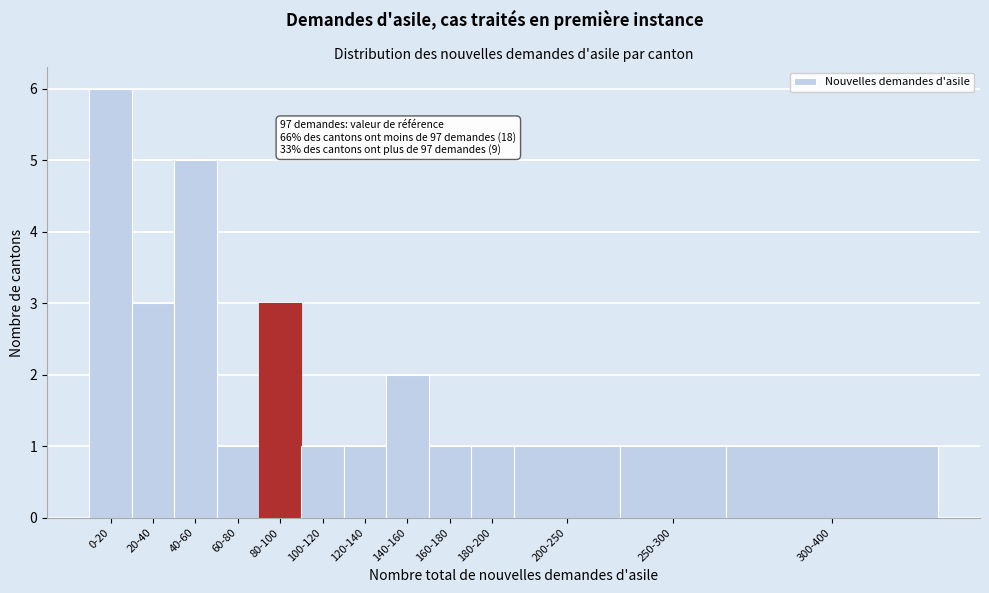

Reading right to left, extract all data points from this chart.

1	1	1	1	1	2	1	1	3	1	5	3	6